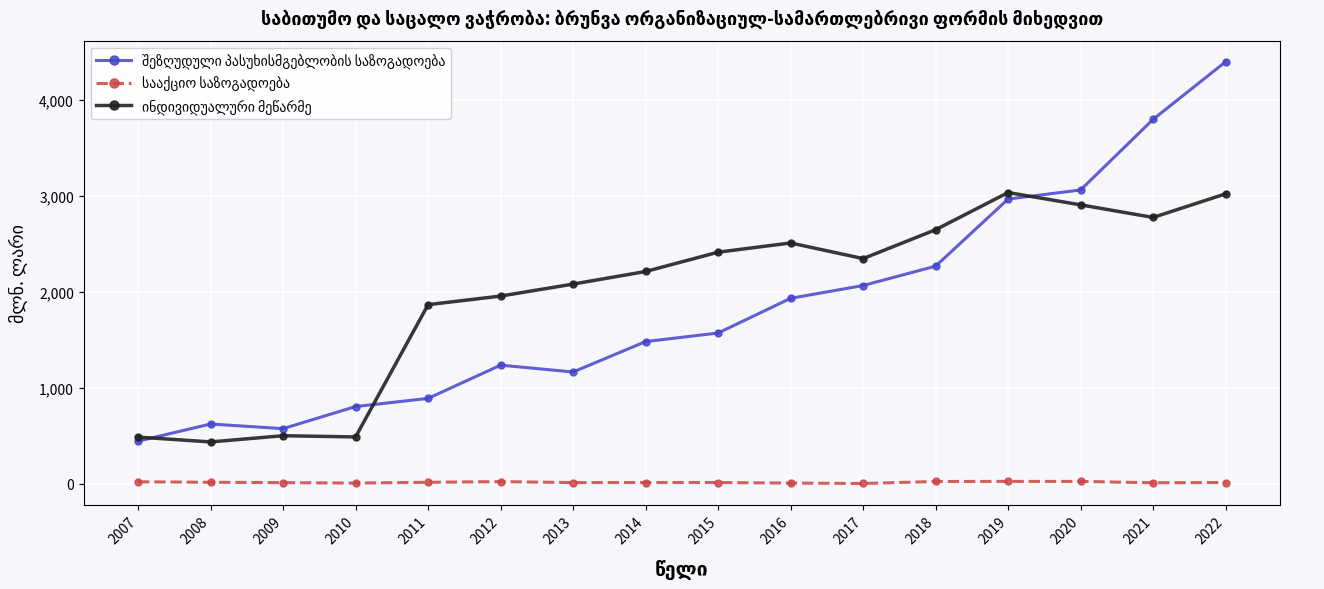

At how many categories does at least one series exceed 75?

16